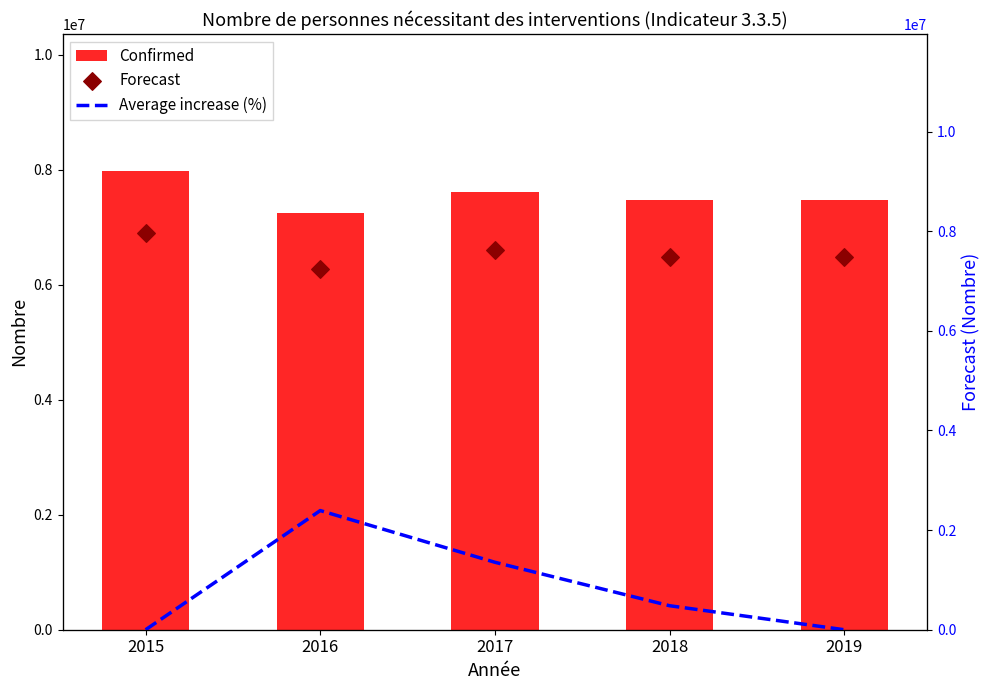

At how many categories does at least one series exceed 1342937?

5